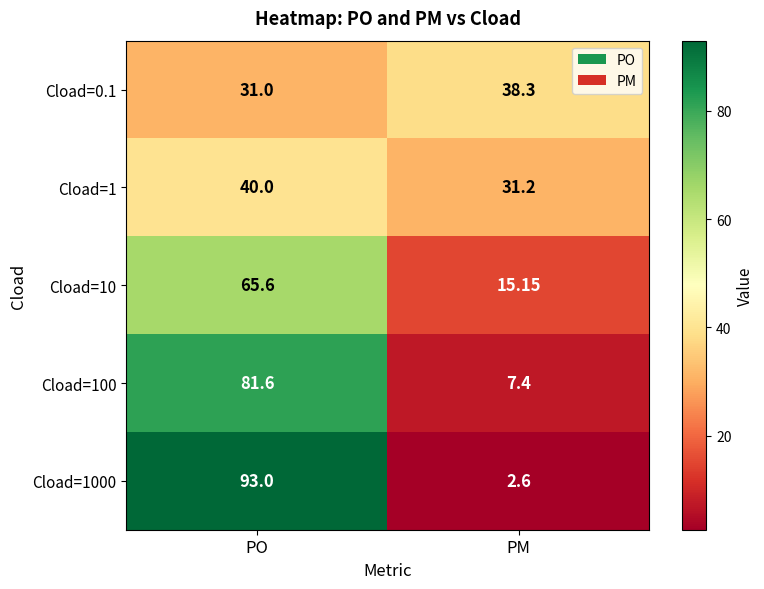

How many data points in Cload=100 are less than 81?

1